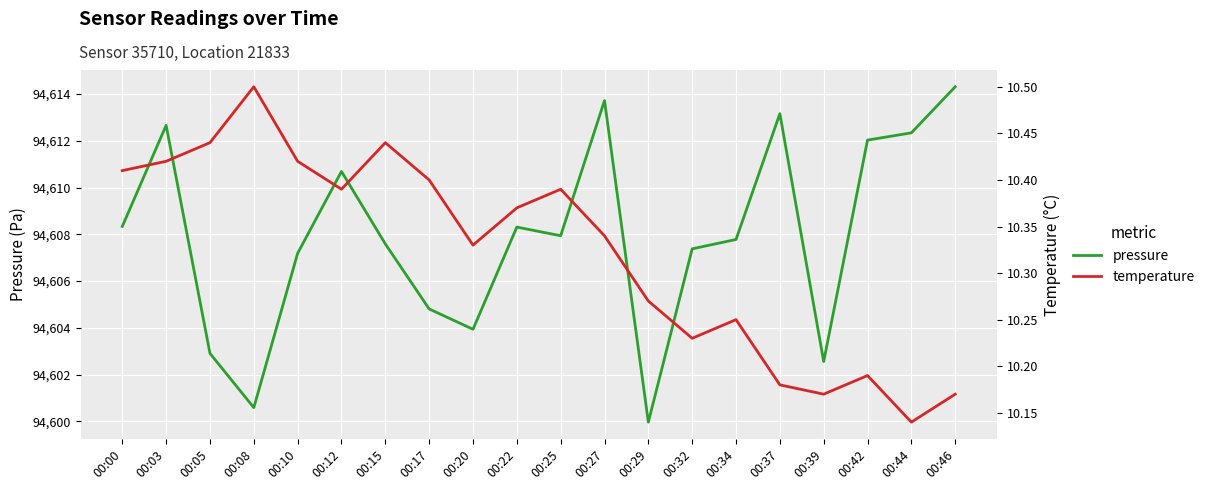

The pressure series shows 27429.2 at 00:32. True or false?

False